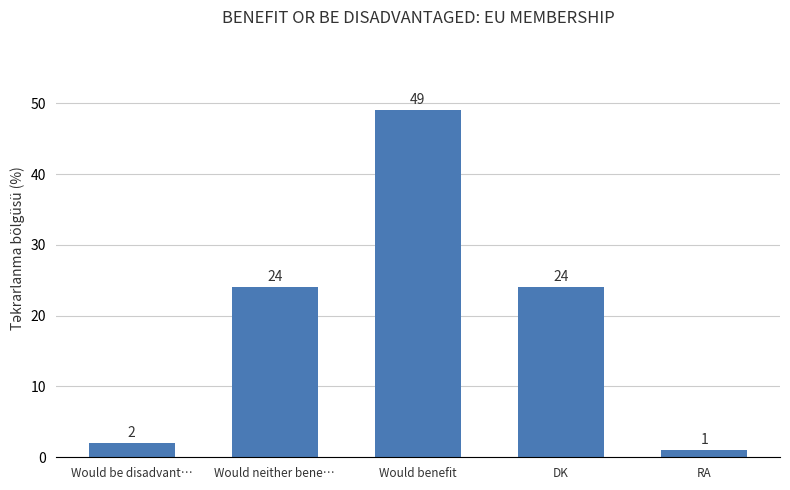

Which category has the lowest value across all series?

RA